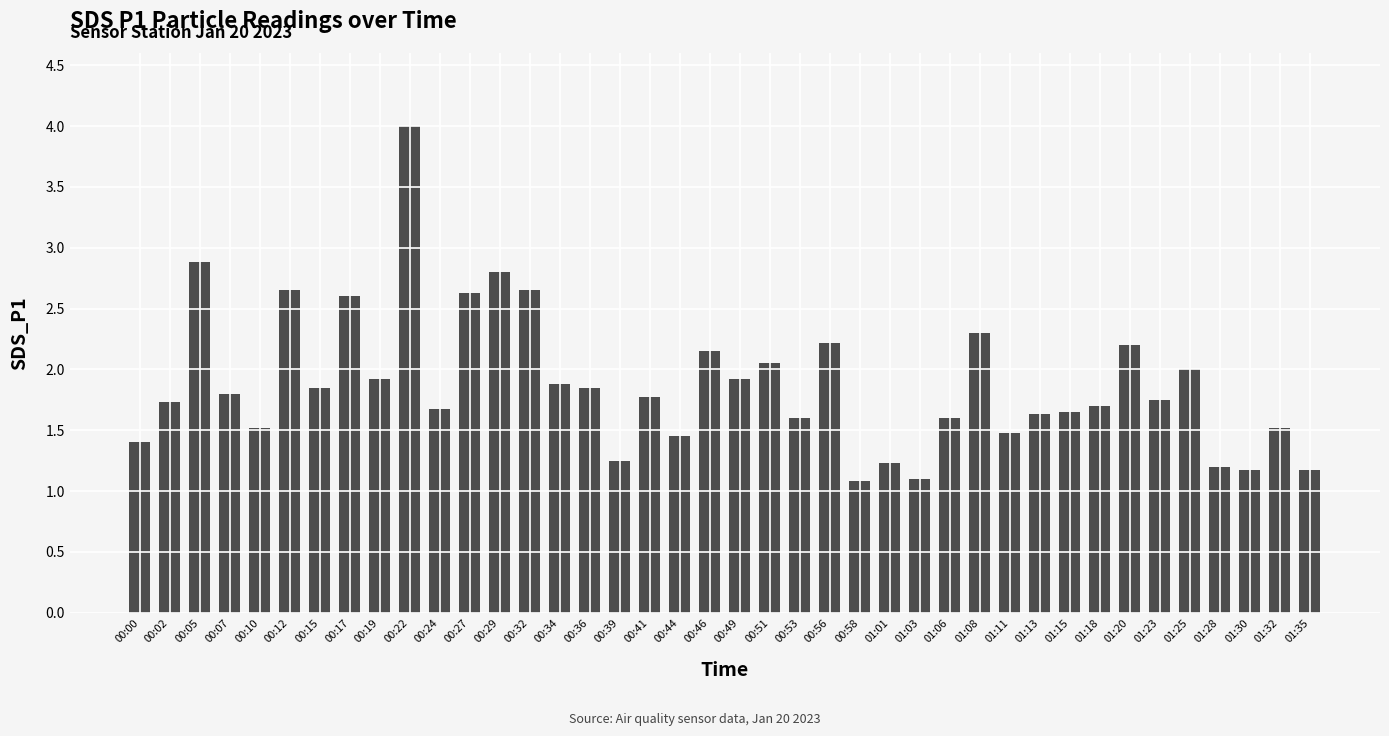

What position from the left is 01:13?

31